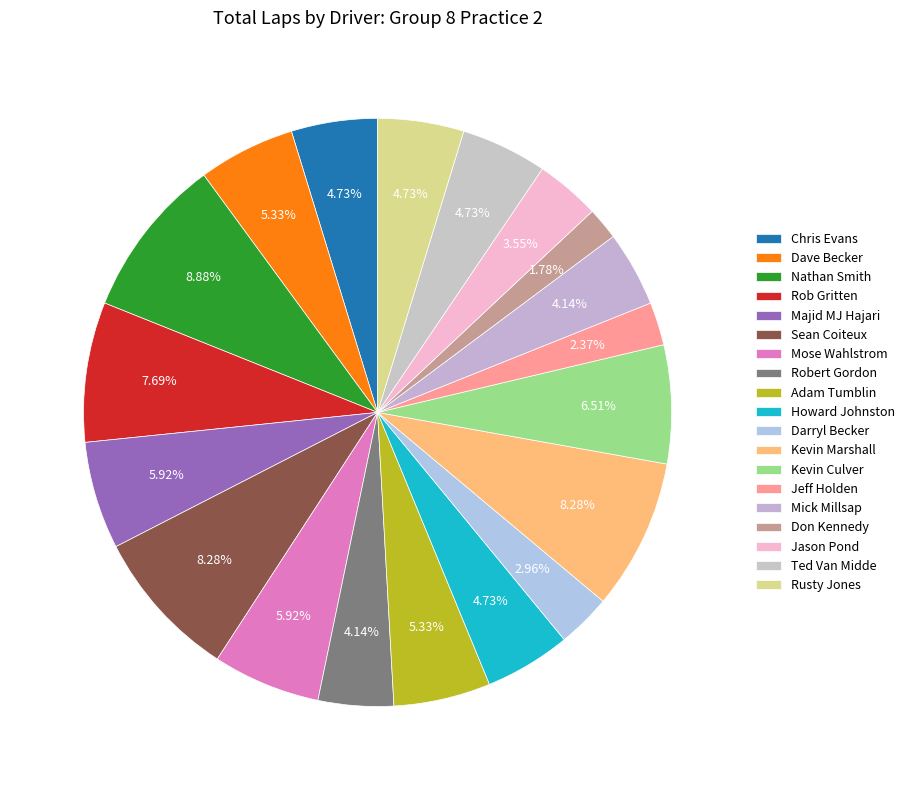

Count the number of slices in the pie.

19